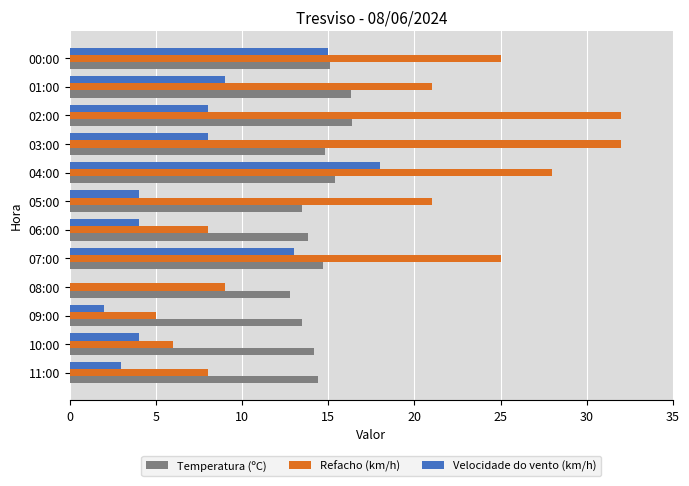

At which category is the sum across all series the highest?

04:00